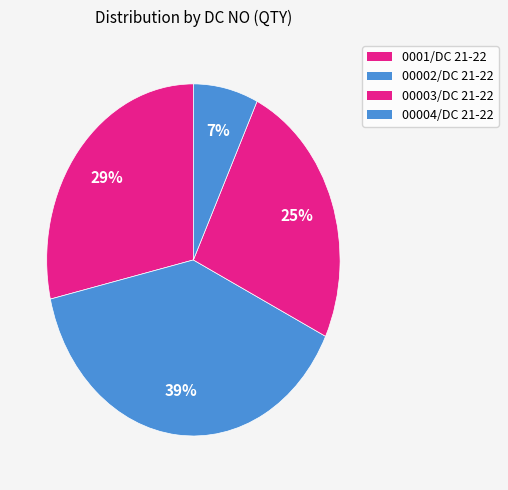

Is it true that 0001/DC 21-22 is 14% of the pie?

False